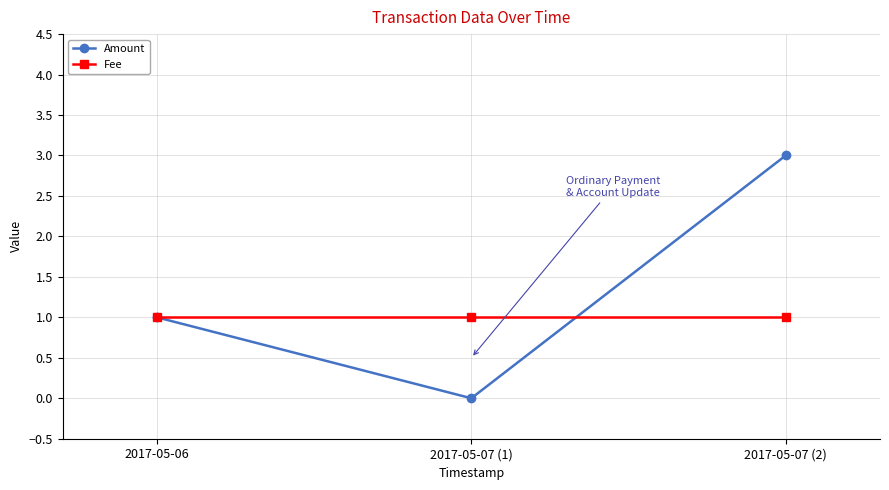

How many lines are shown in the chart?

2